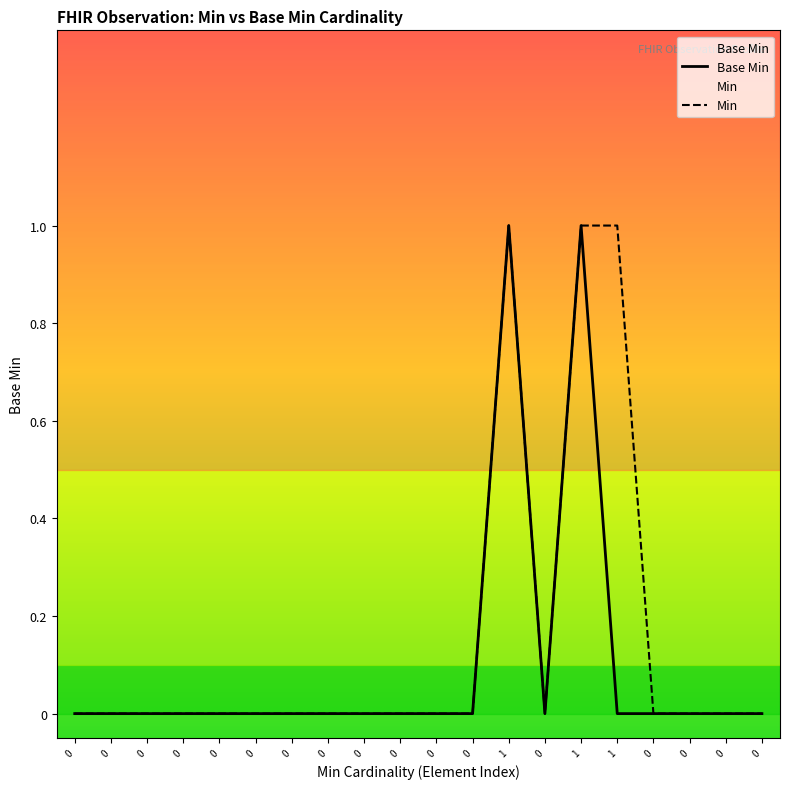

The value at 0 is 0. True or false?

False